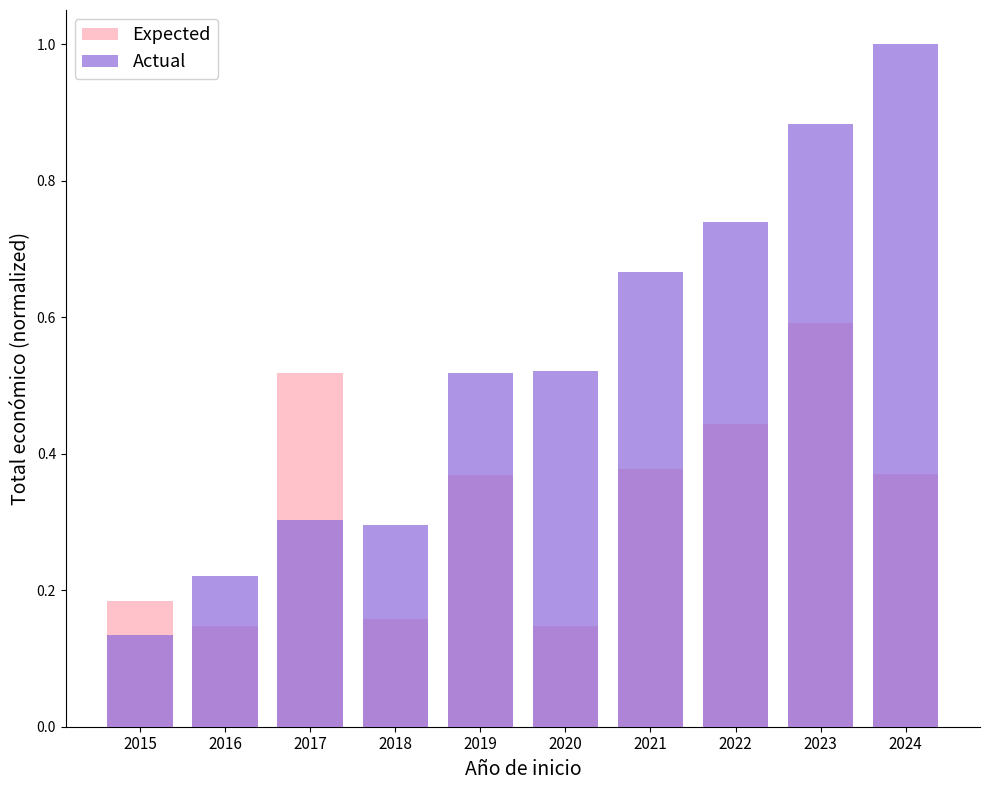

True or false: Expected has a value of 0.4 at 2019.

True